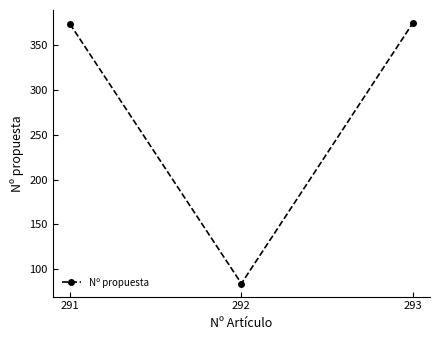

What is the smallest value displayed?

84